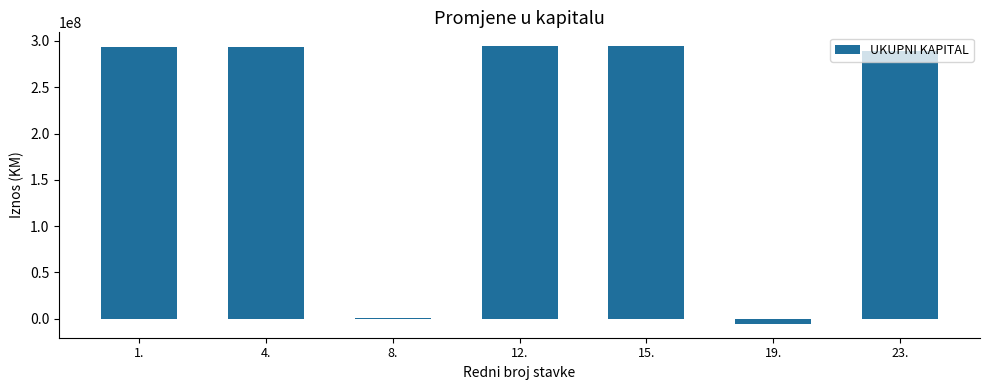

What is the ratio of the value at 1. to the value at 4.?

1.0